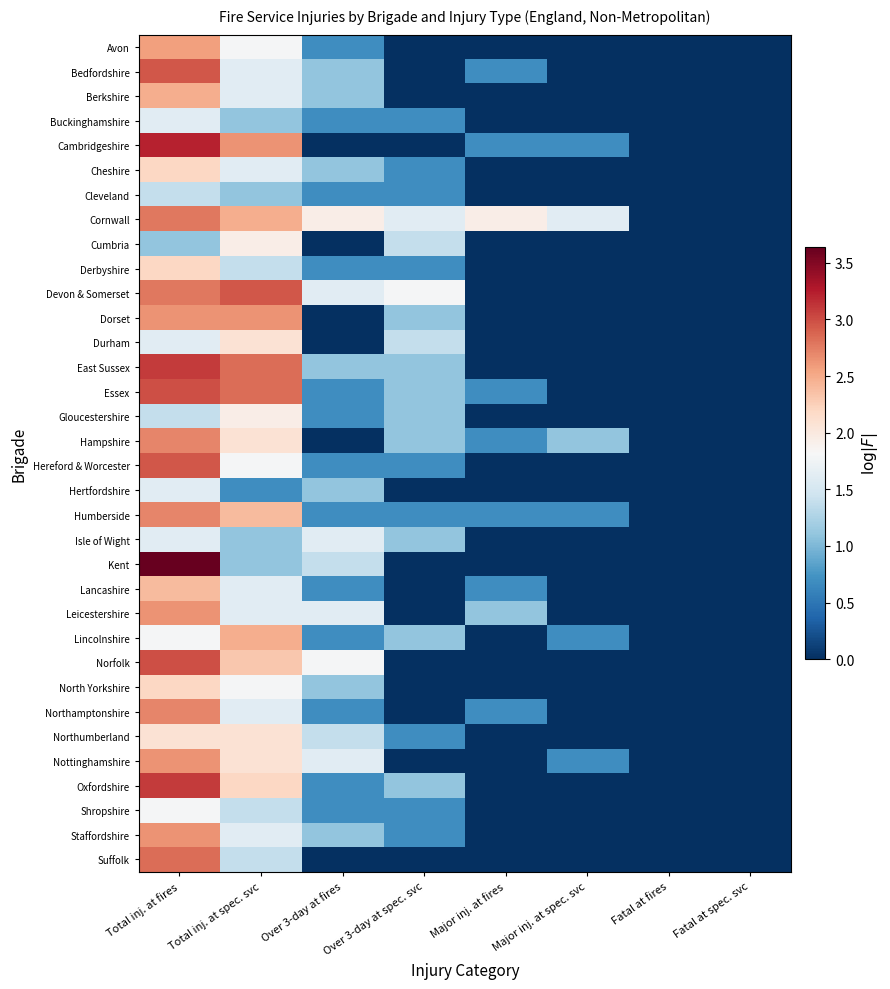

Rank the series at Major inj. at fires from highest to lowest value.

Cornwall, Leicestershire, Bedfordshire, Cambridgeshire, Essex, Hampshire, Humberside, Lancashire, Northamptonshire, Avon, Berkshire, Buckinghamshire, Cheshire, Cleveland, Cumbria, Derbyshire, Devon & Somerset, Dorset, Durham, East Sussex, Gloucestershire, Hereford & Worcester, Hertfordshire, Isle of Wight, Kent, Lincolnshire, Norfolk, North Yorkshire, Northumberland, Nottinghamshire, Oxfordshire, Shropshire, Staffordshire, Suffolk